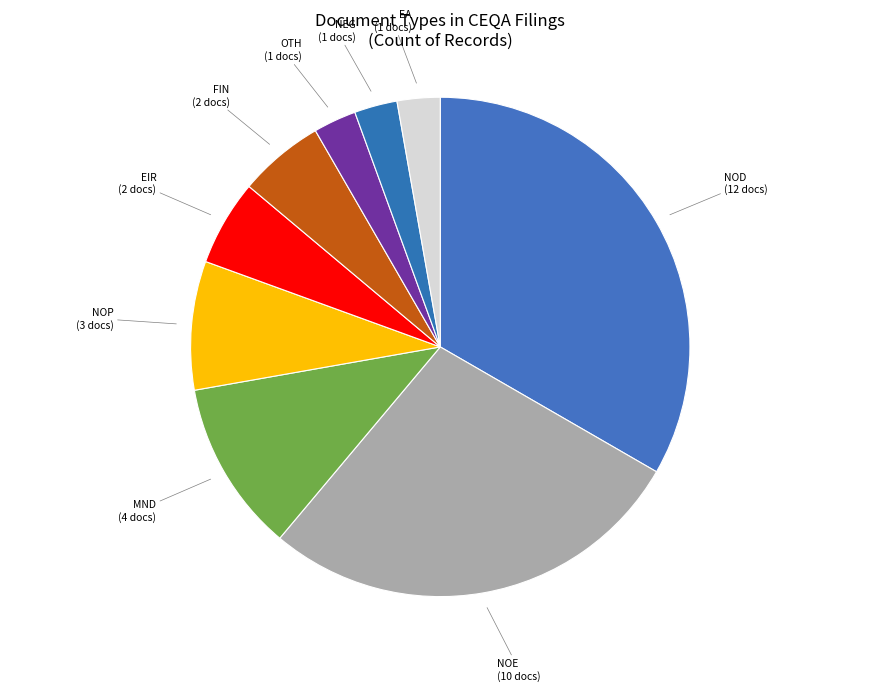

Count the number of slices in the pie.

9